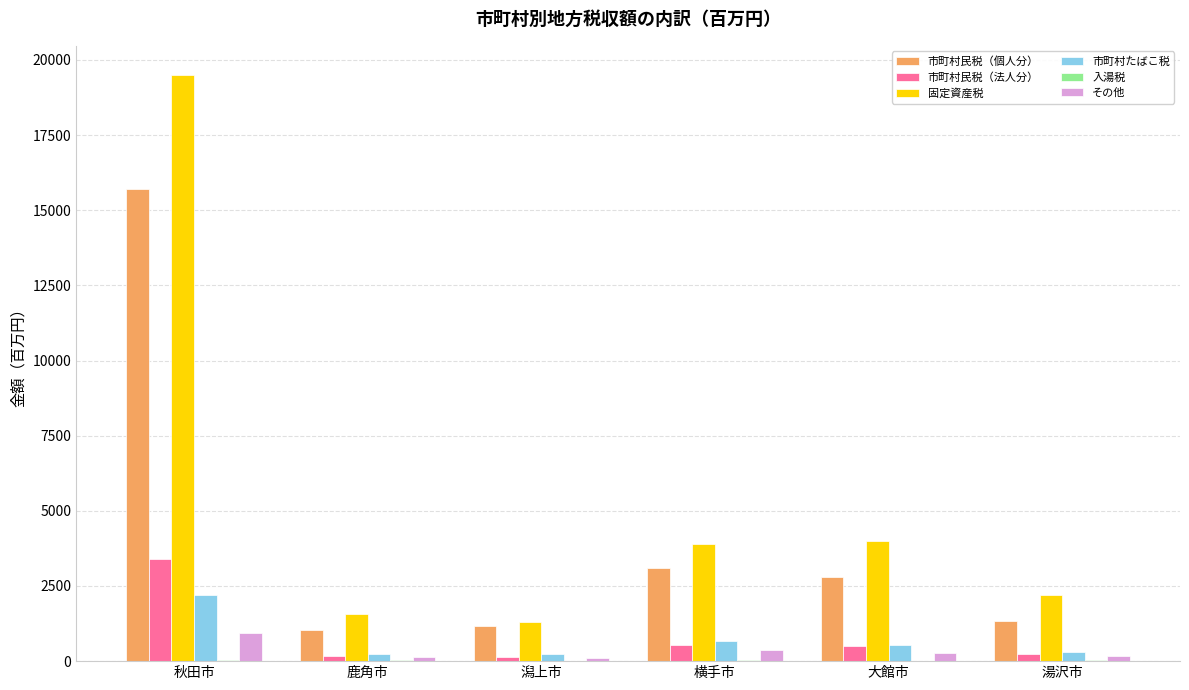

What is the sum of all 固定資産税 values?

32444